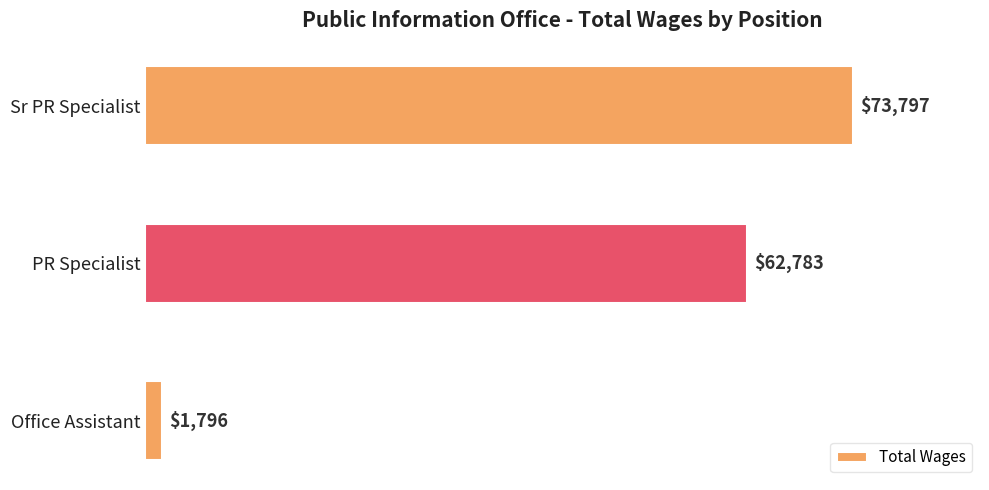

The chart shows a value of 73797 at Sr PR Specialist. True or false?

True